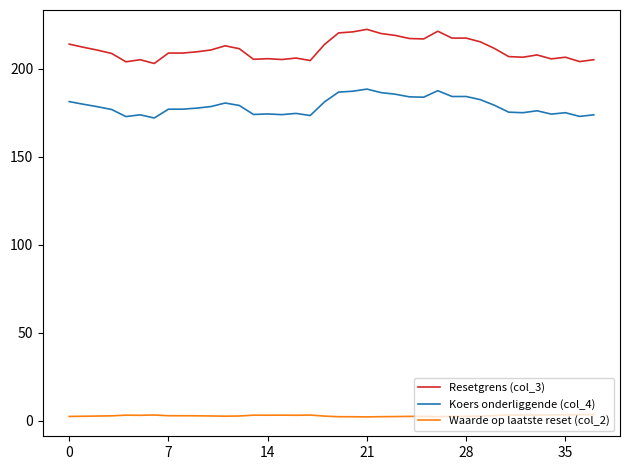

Which series has the largest total across all categories?

Resetgrens (col_3)